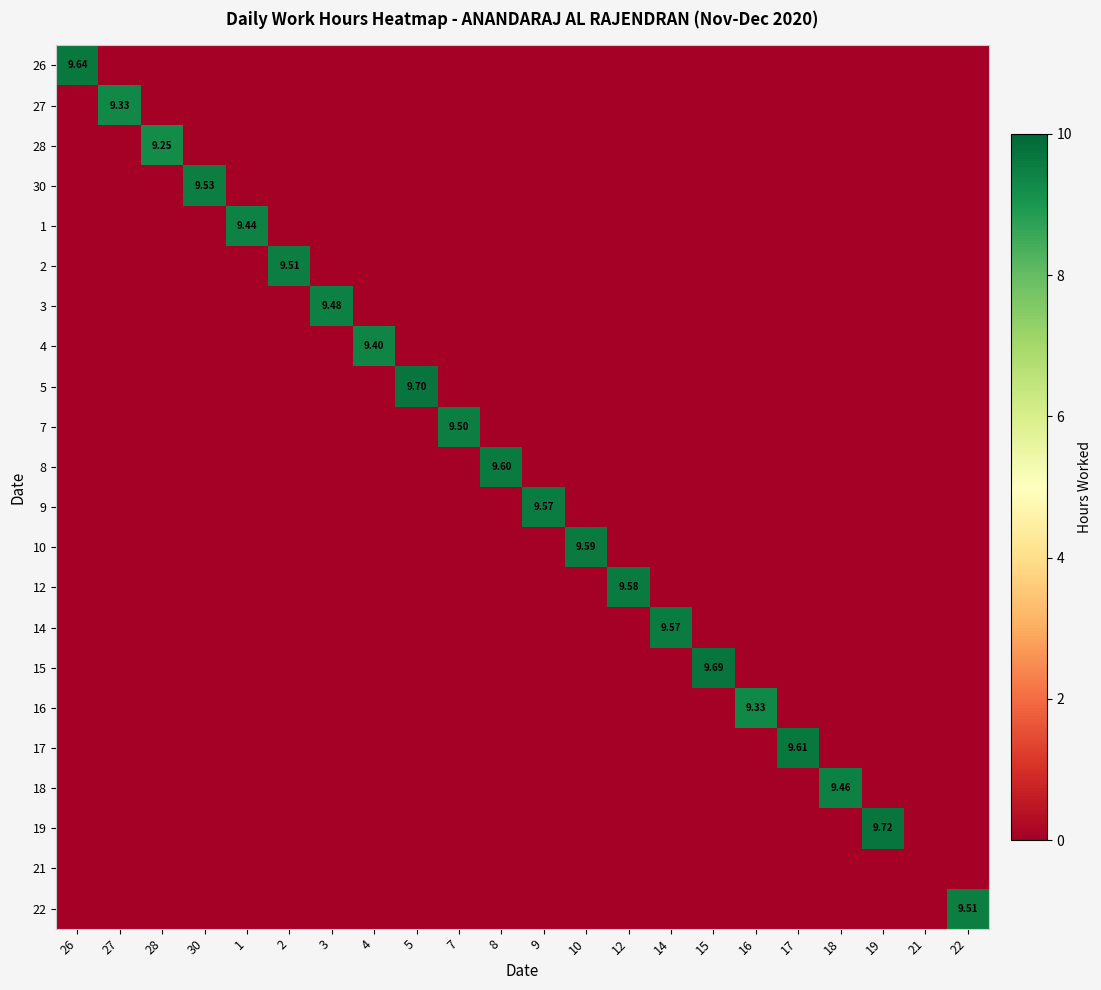

At how many categories does at least one series exceed 1?

21